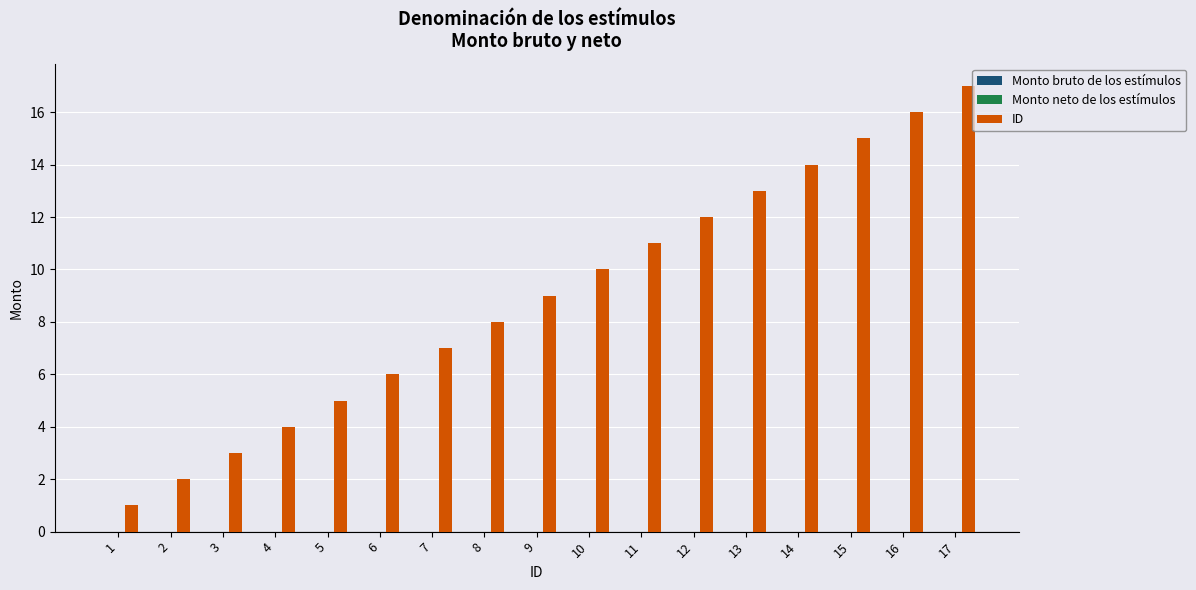

Does the chart contain stacked bars?

No